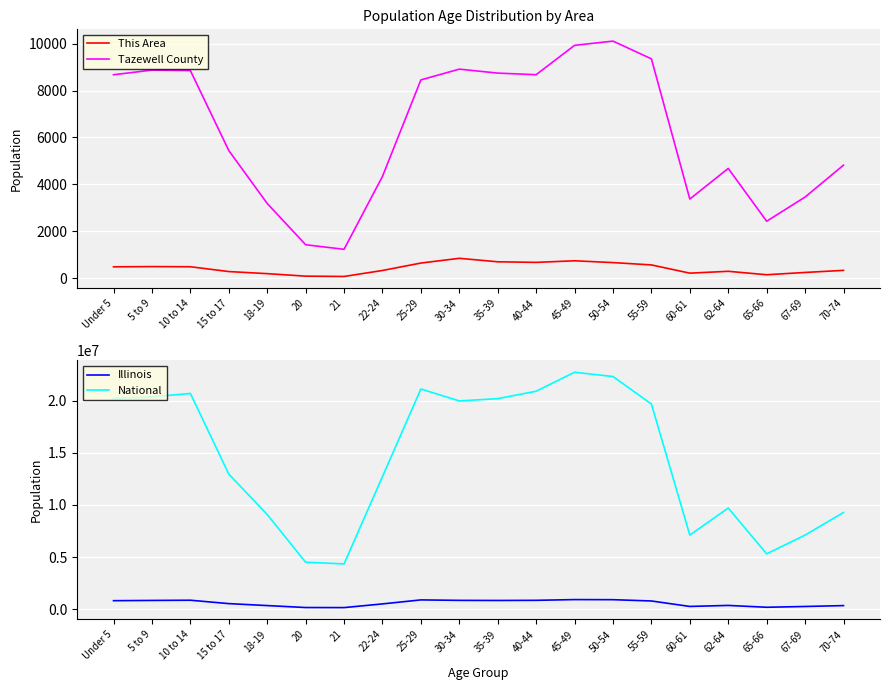

What is the value of the National point at the 19th from the left?

7115361